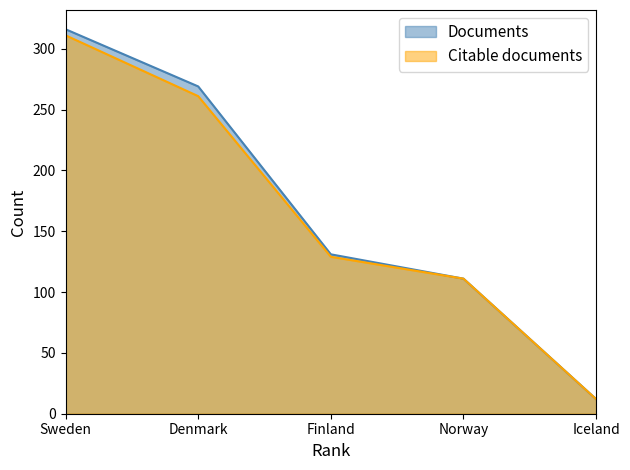

At which category is the sum across all series the highest?

Sweden